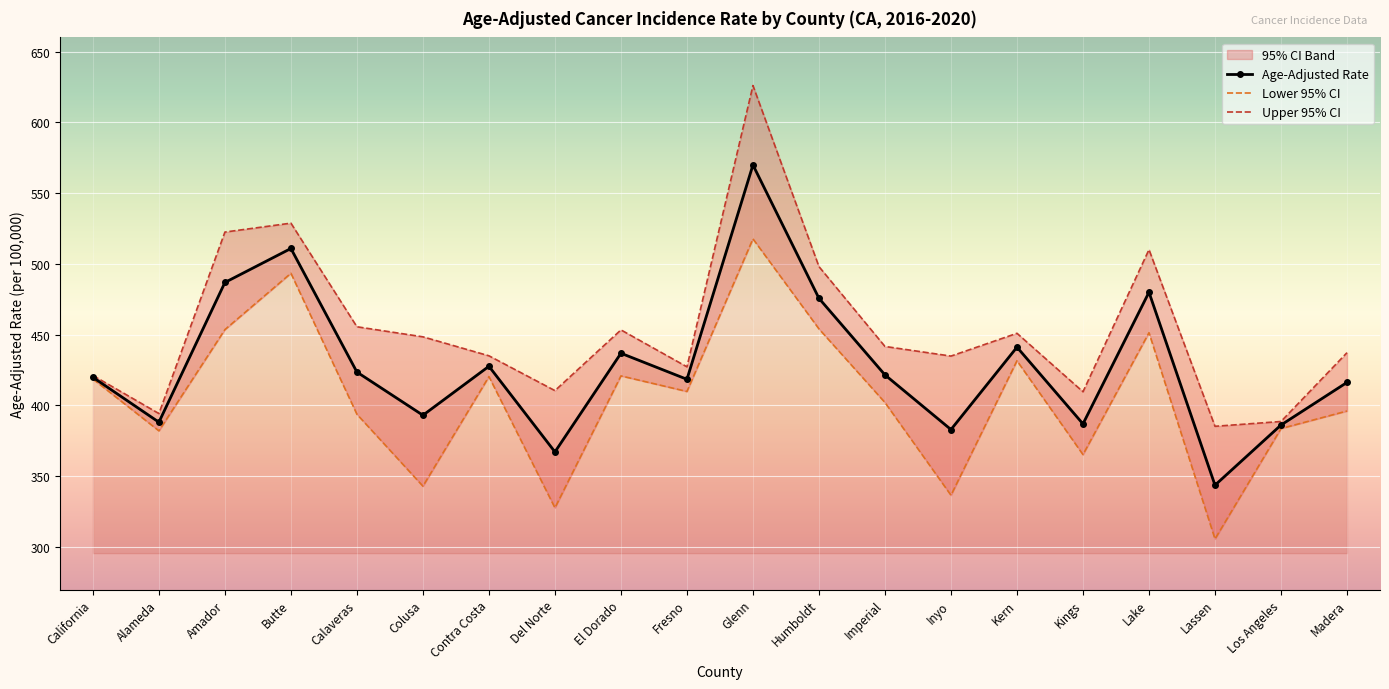

What position from the right is Butte?

17